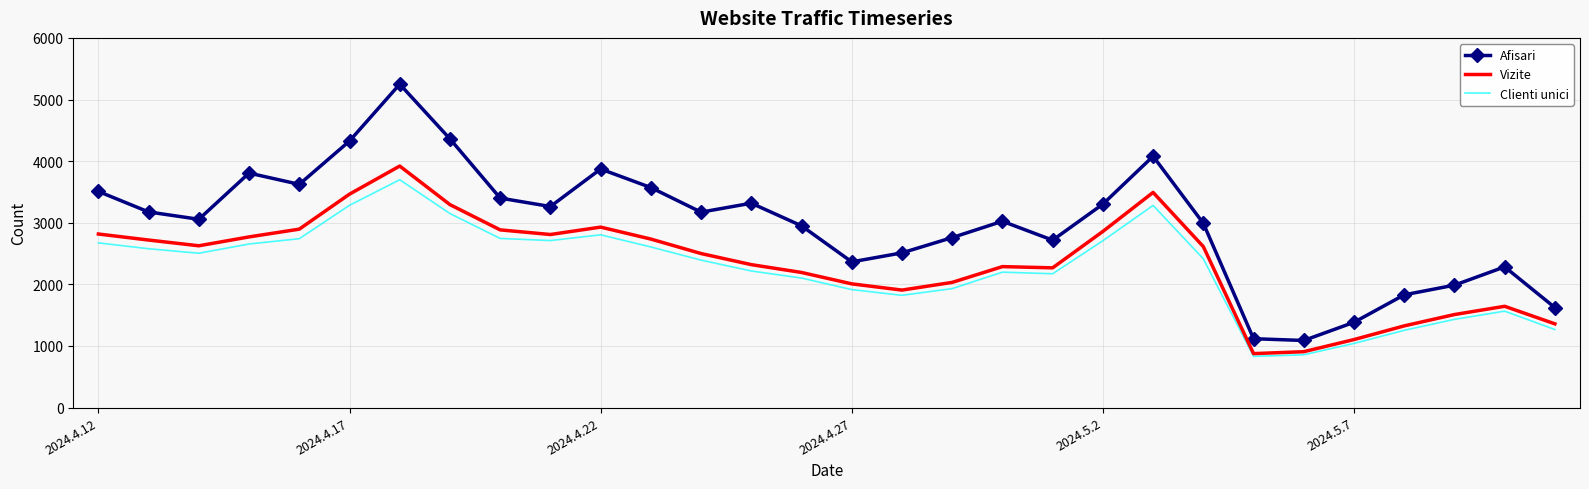

What is the greatest value displayed?

5249